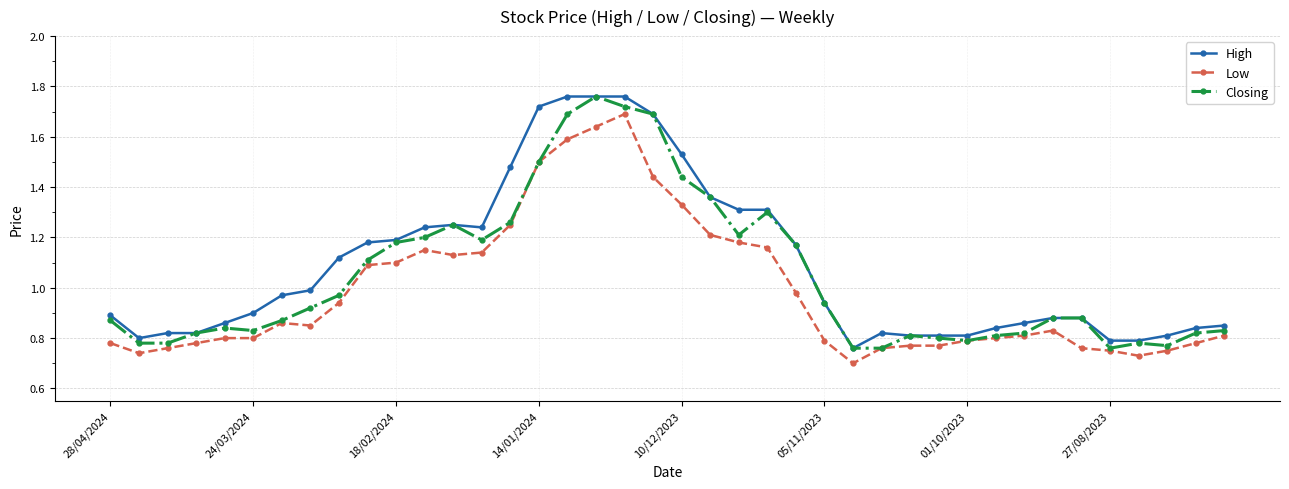

True or false: Closing has more than 2 interior local peaks.

True